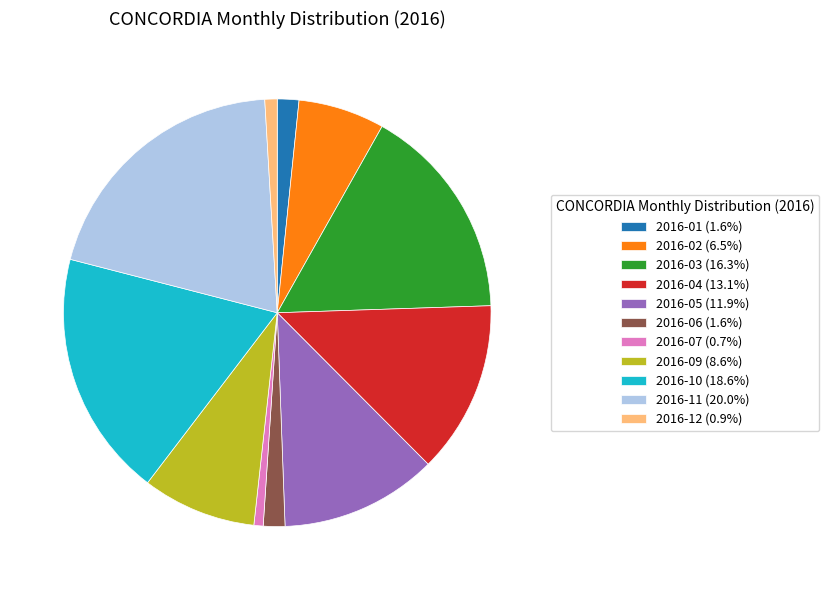

Does 2016-12 (0.9%) represent more than half of the total?

No